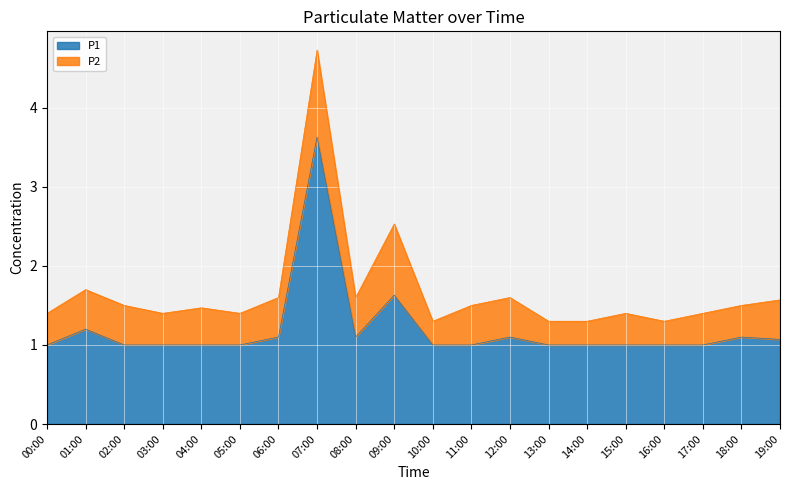

True or false: the data shows 1.1 at 08:00.

True